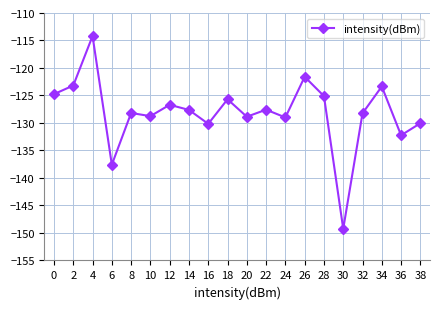

Does the chart display data point markers on the line(s)?

Yes